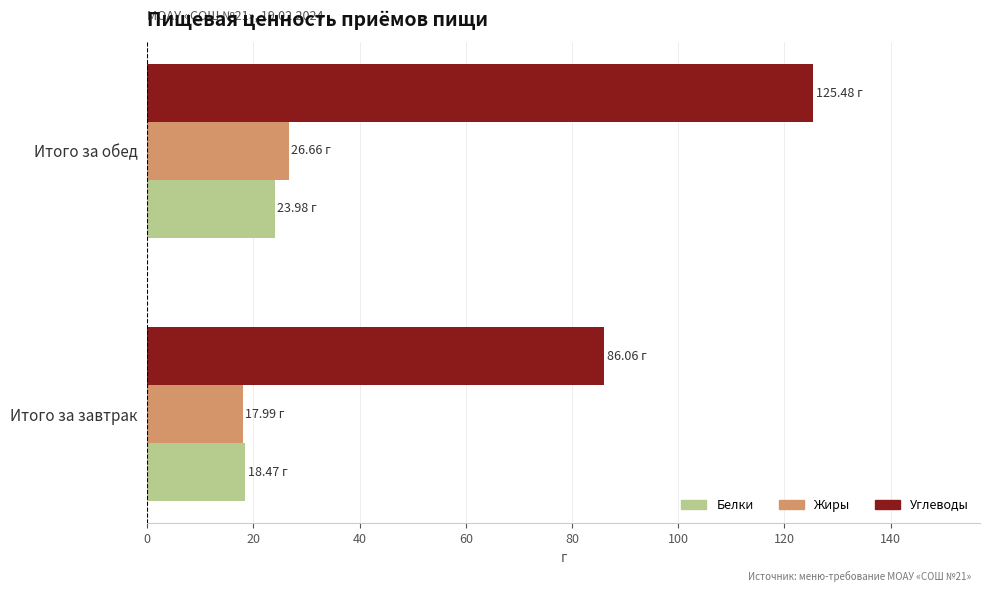

At which category is the sum across all series the highest?

Итого за обед